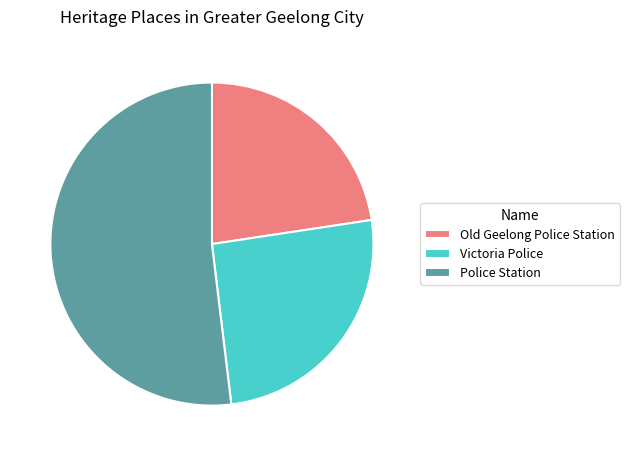

Is the sum of Victoria Police and Police Station greater than half?

Yes